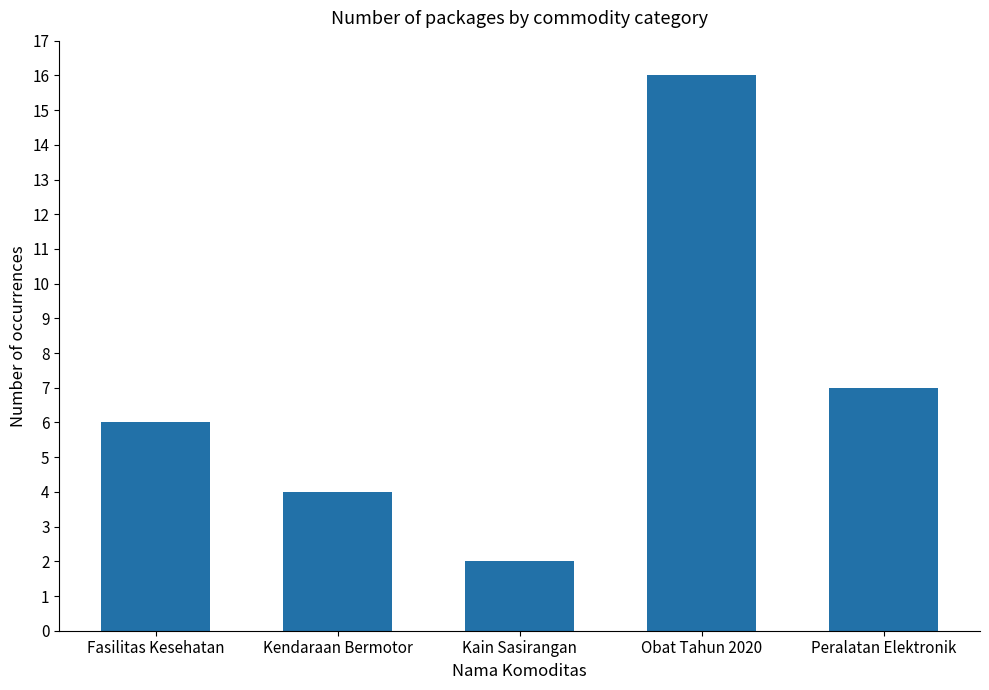

True or false: the data shows 6 at Fasilitas Kesehatan.

True